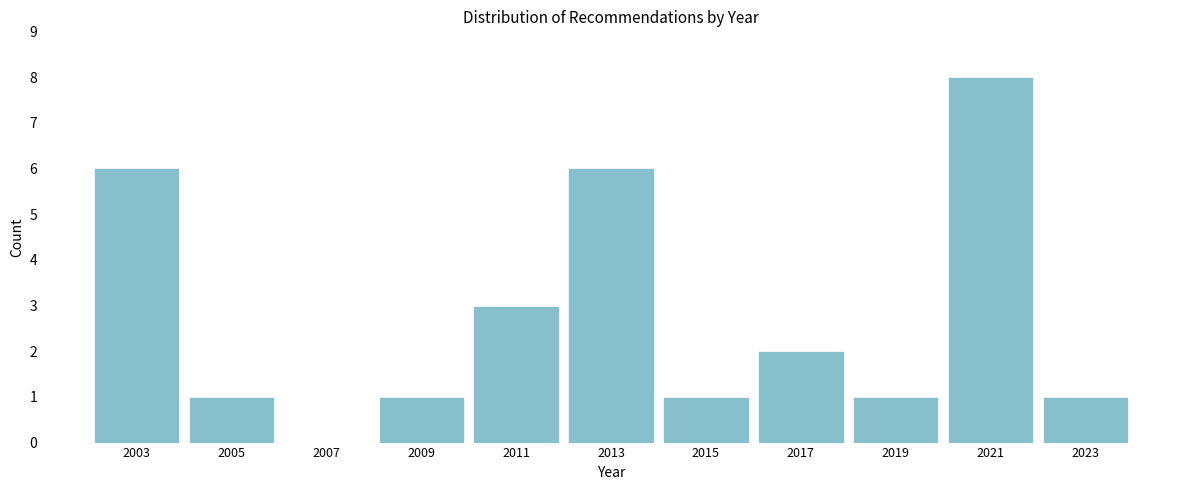

Reading right to left, extract all data points from this chart.

2023=1	2021=8	2019=1	2017=2	2015=1	2013=6	2011=3	2009=1	2007=0	2005=1	2003=6